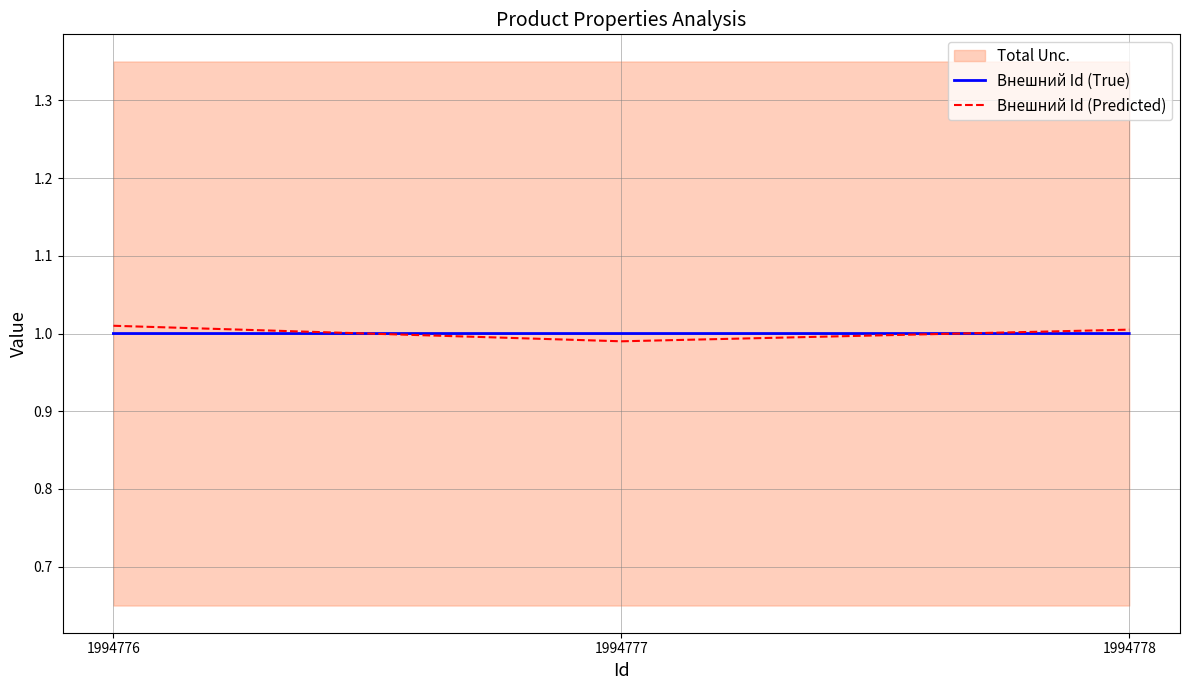

Where is Внешний Id (True) nearest to the value 0?

1994776